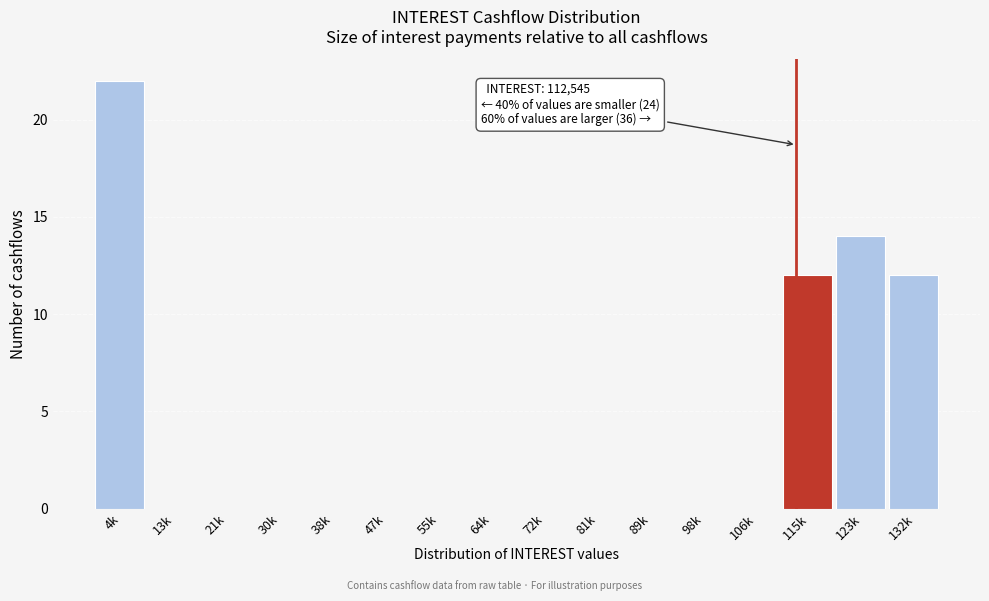

Reading right to left, what are all the values shown in this chart?

132k=12	123k=14	115k=12	106k=0	98k=0	89k=0	81k=0	72k=0	64k=0	55k=0	47k=0	38k=0	30k=0	21k=0	13k=0	4k=22